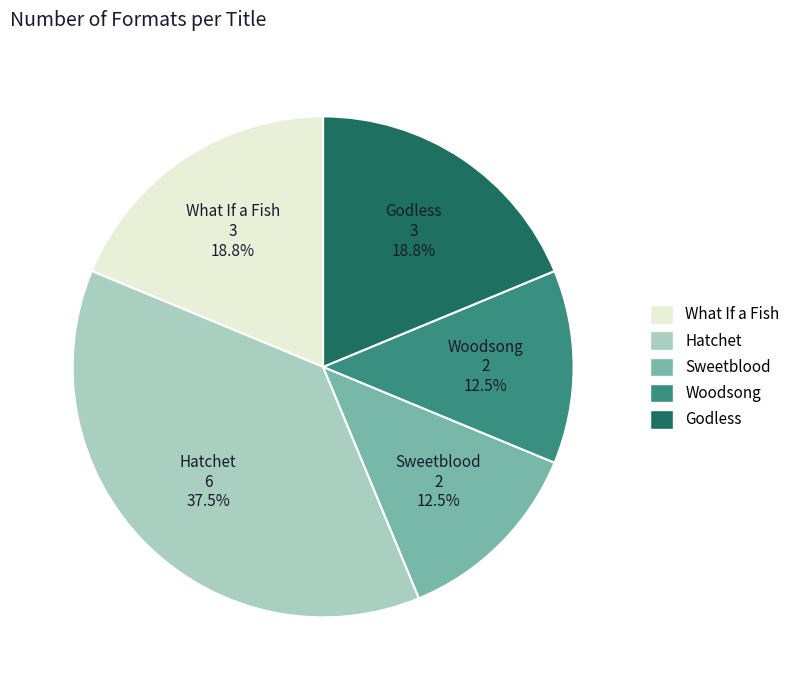

Count the number of slices in the pie.

5